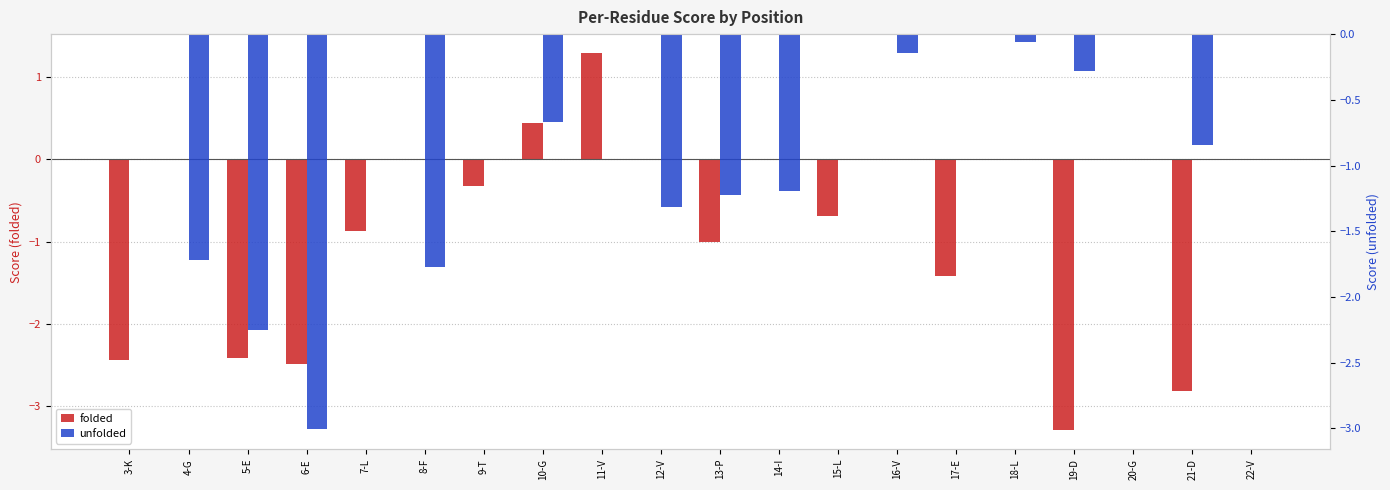

How many bars are there in each group?

2